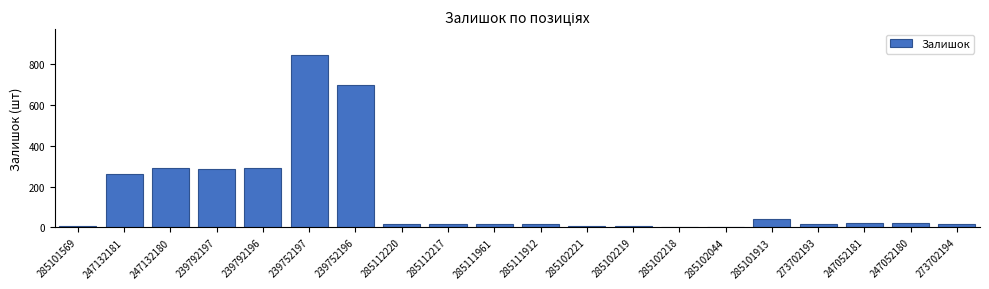

Read the value at 247132180, to the nearest 50.

300